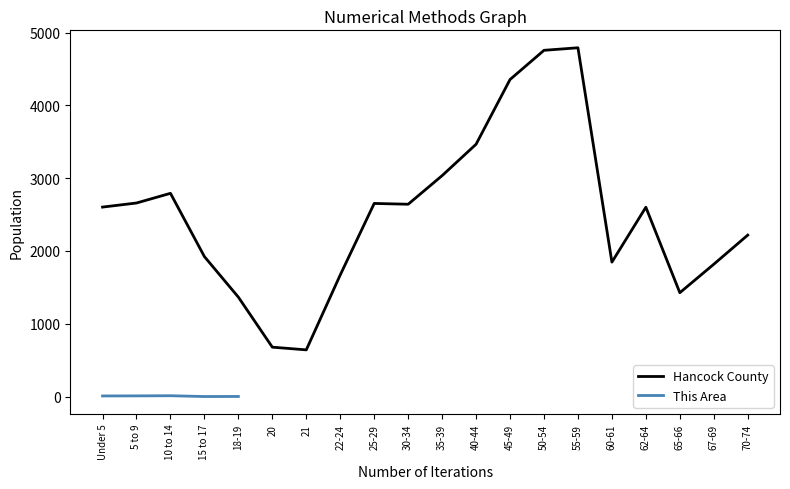

What is the greatest value displayed?

4791